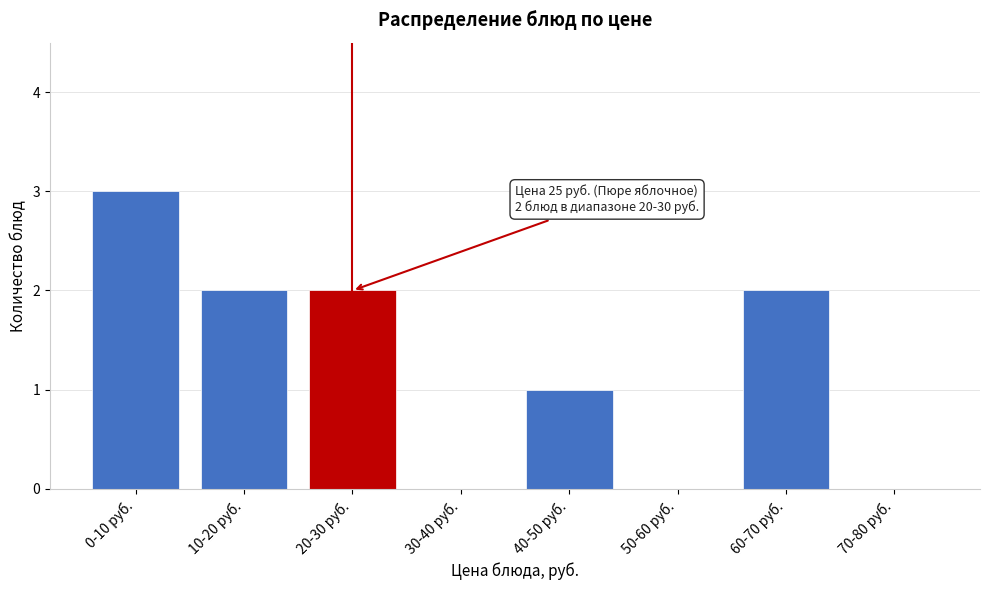

Reading left to right, transcribe all the data shown in this chart.

0-10 руб.=3	10-20 руб.=2	20-30 руб.=2	30-40 руб.=0	40-50 руб.=1	50-60 руб.=0	60-70 руб.=2	70-80 руб.=0